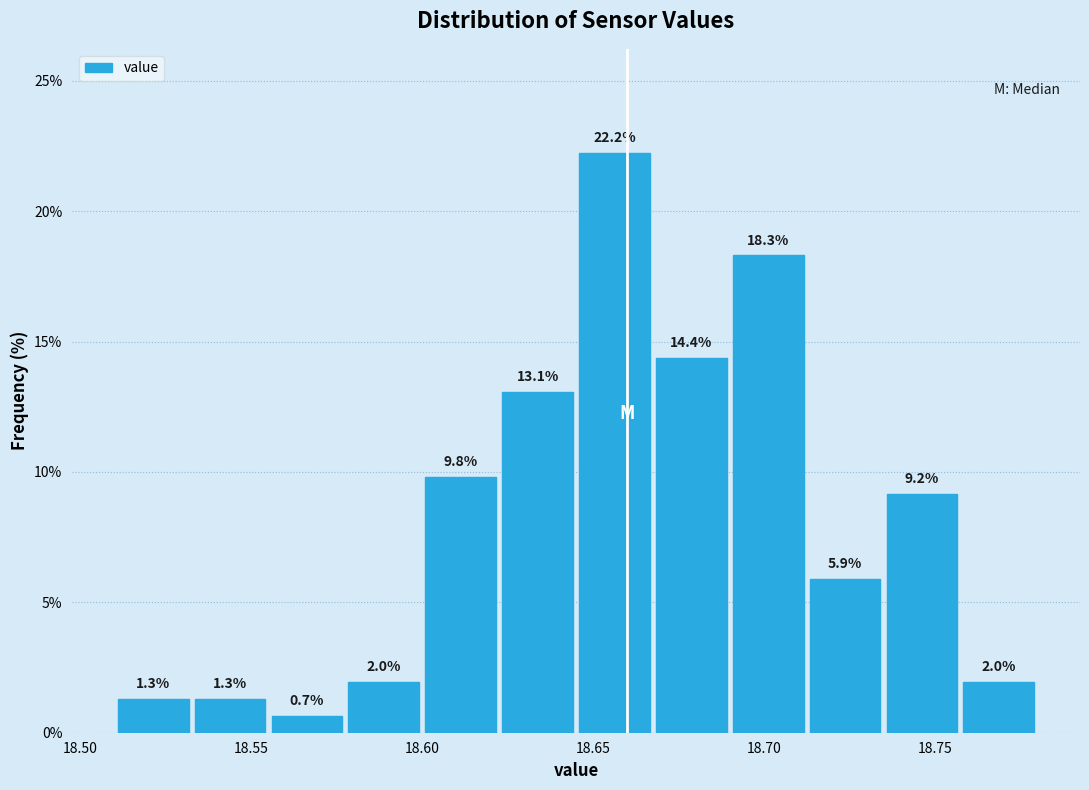

How tall is the bar that spans 18.645 to 18.670 on the x-axis? The bar edges are not printed on the chart, so give them approximately, as read against the axis.

22.2